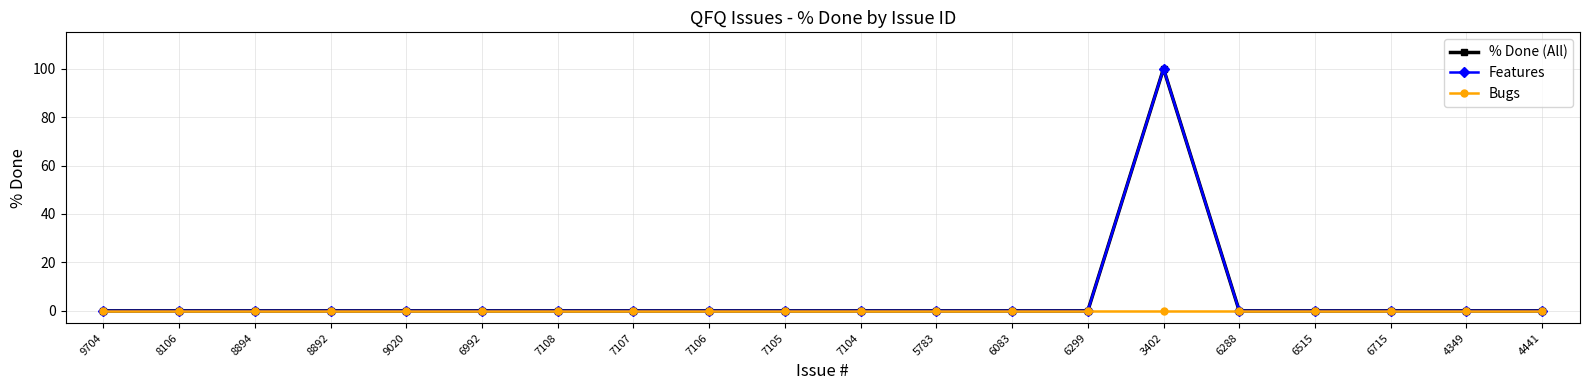

Is this an area chart (filled region under the line)?

No